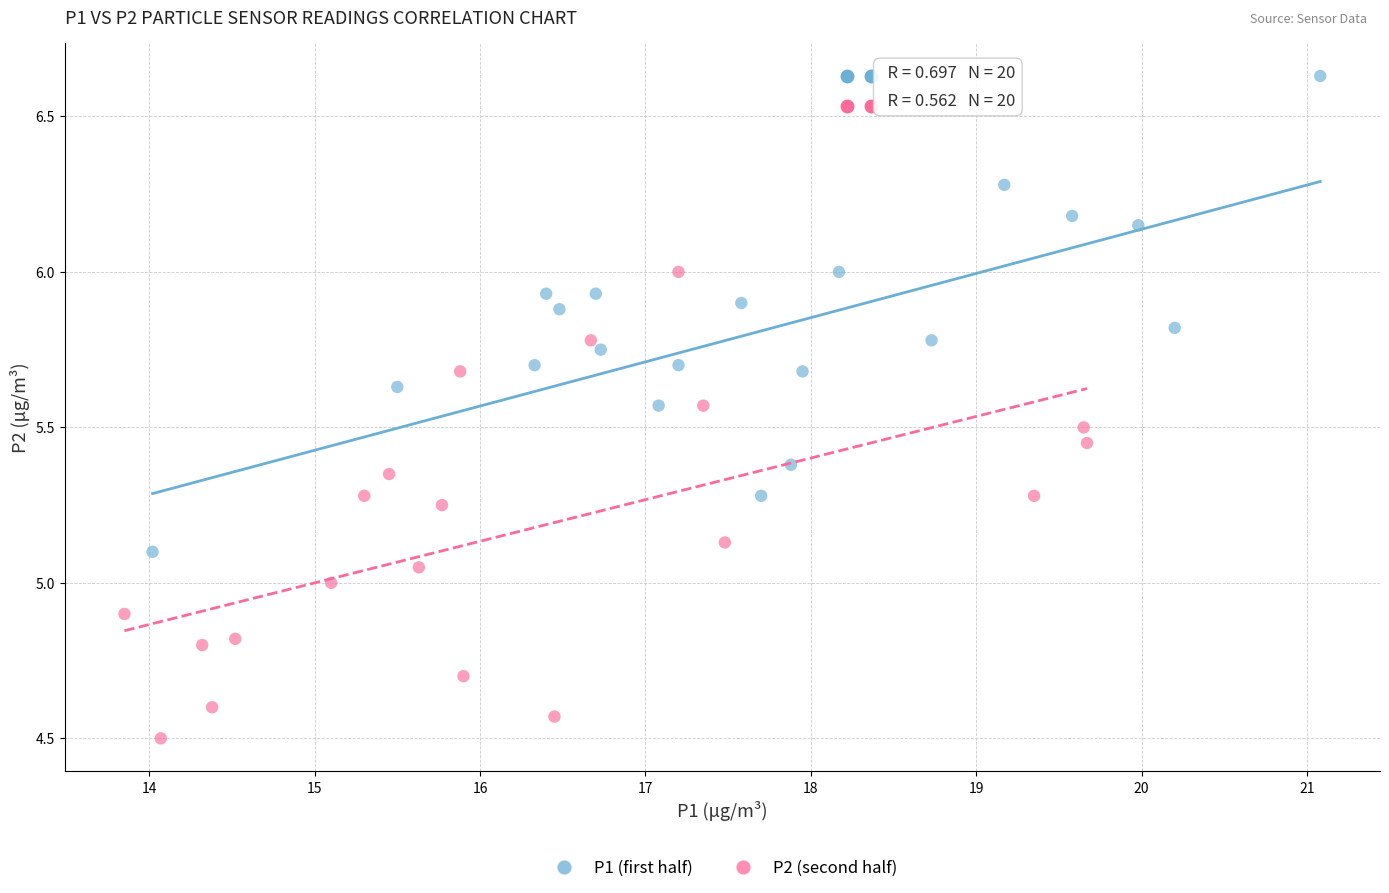

Which series contains the lowest Y value?

P2 (second half)